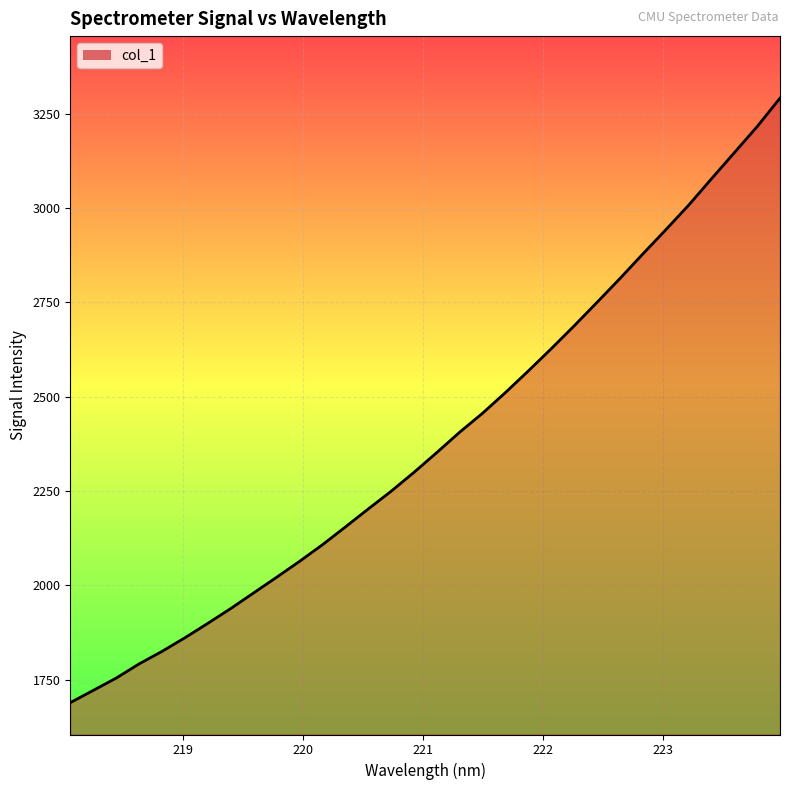

What is the minimum value shown in the chart?

1688.8